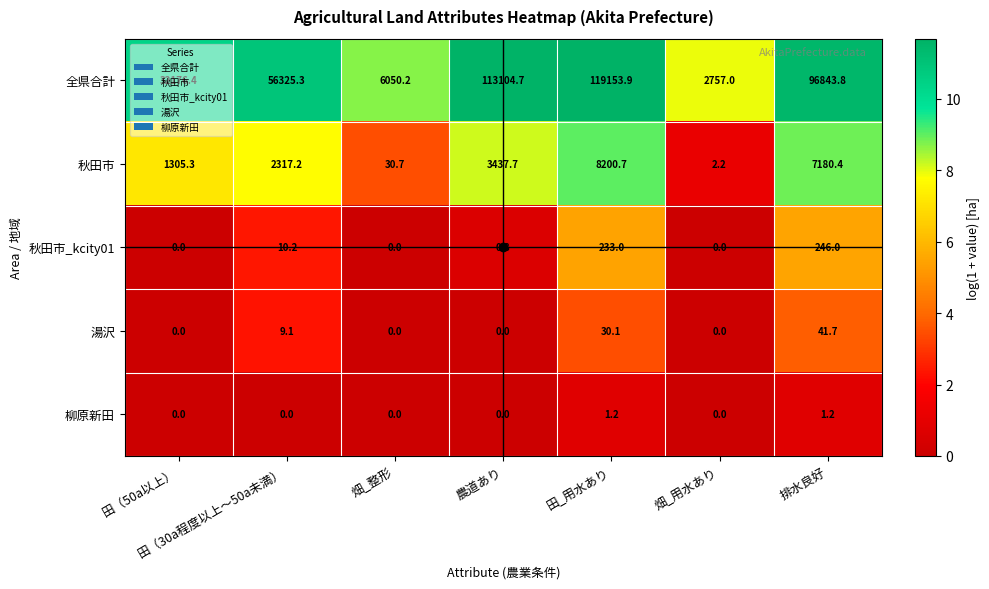

What is the total value across all series at 農道あり?

116543.2